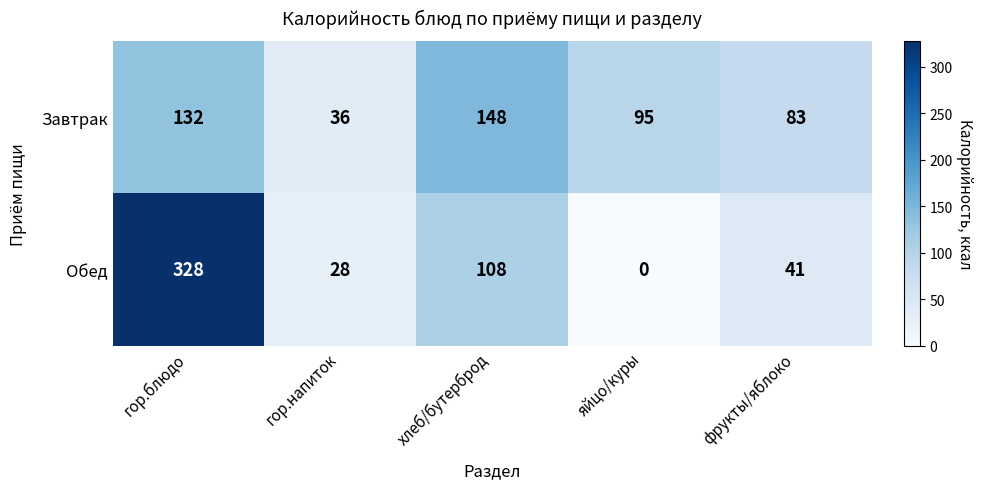

List the series in order of their peak value, lowest first.

Завтрак, Обед